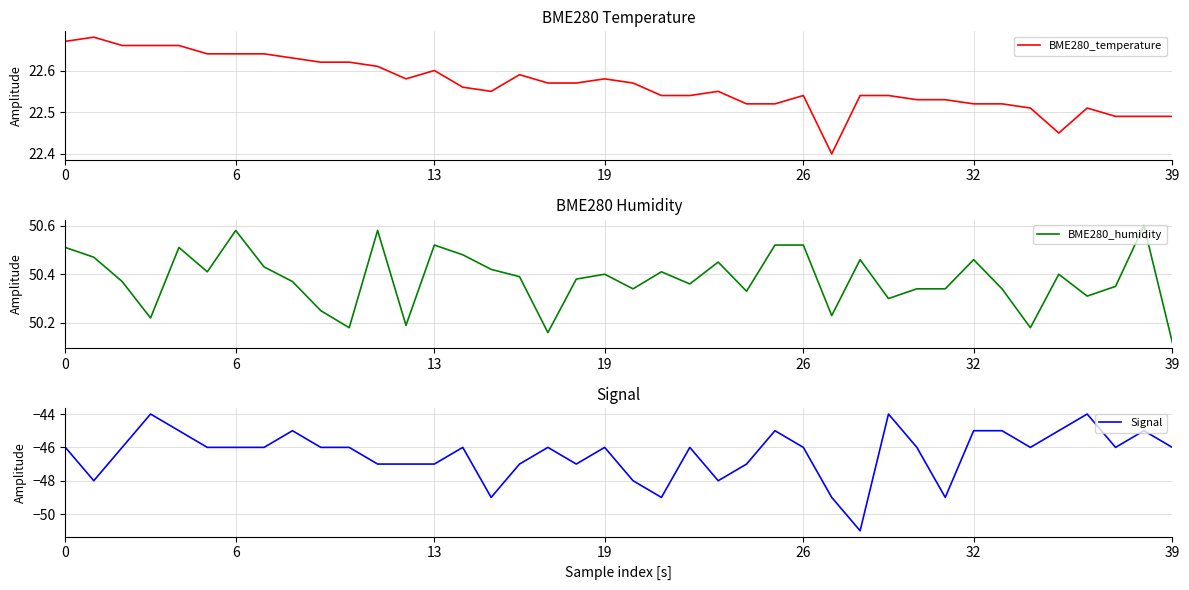

What is the sum of all BME280_temperature values?

902.6